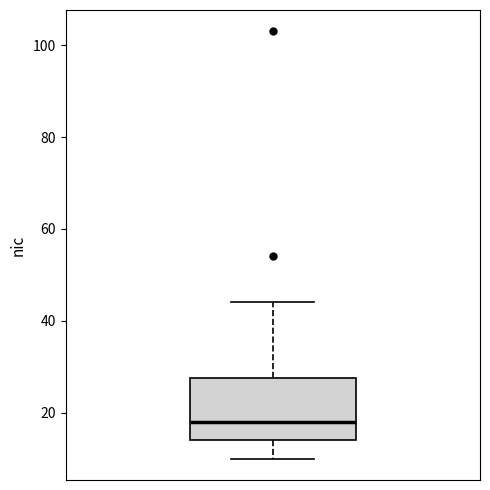

Where does the upper whisker of the box end on the y-axis? The values are not printed on the chart, so give them approximately, as read against the axis.

44